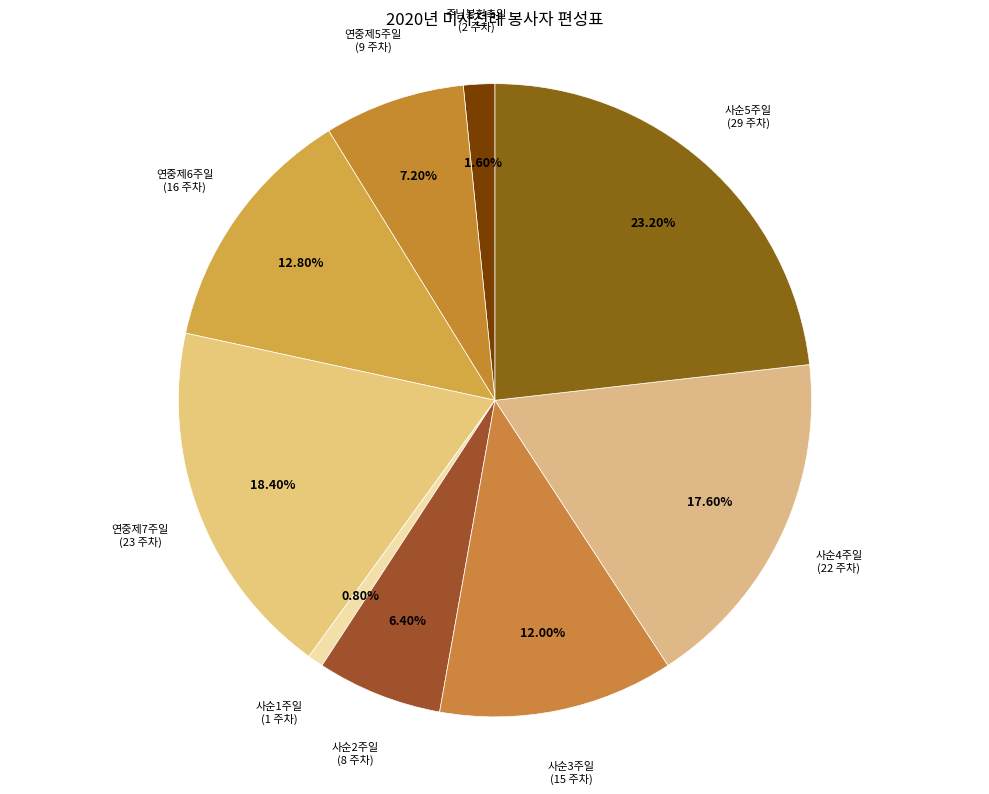

Count the number of slices in the pie.

9